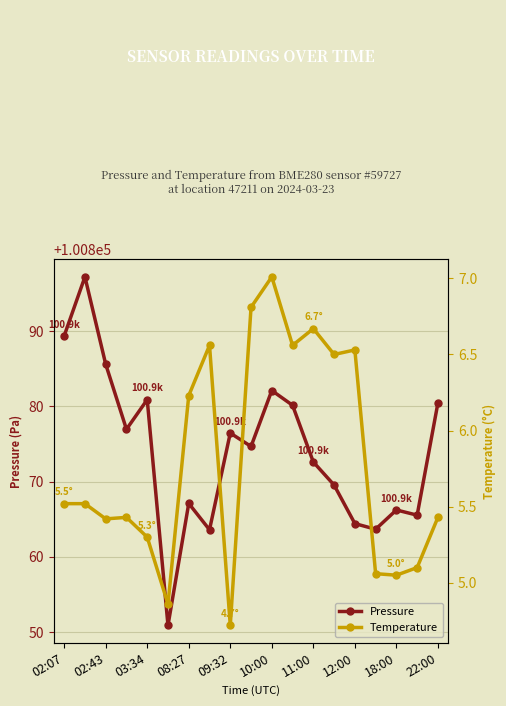

What is the difference between the maximum and minimum values in the pressure series?

46.3